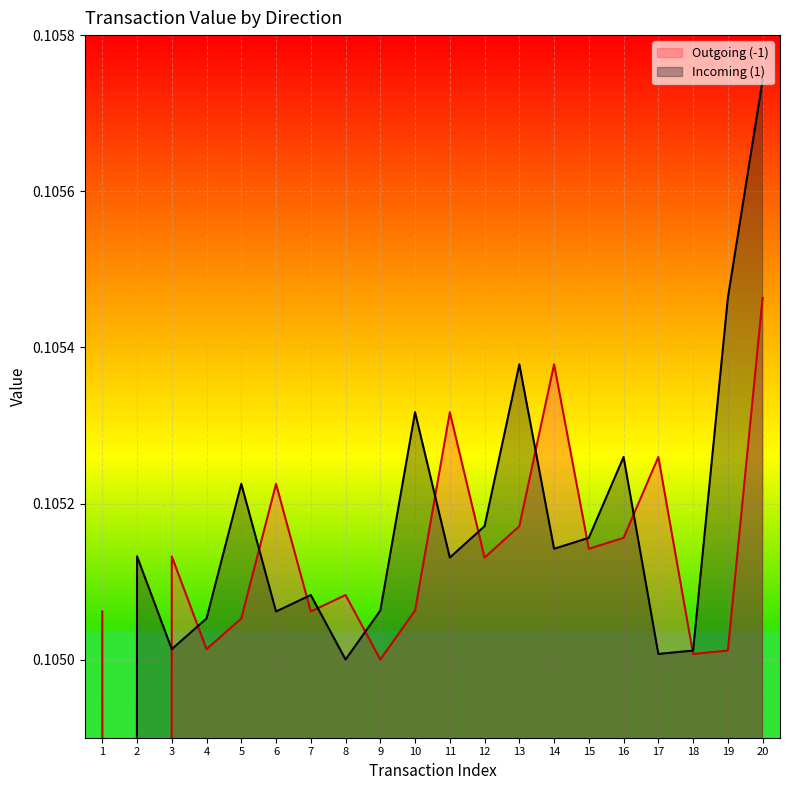

Which series has the widest spread of values?

Incoming (1)